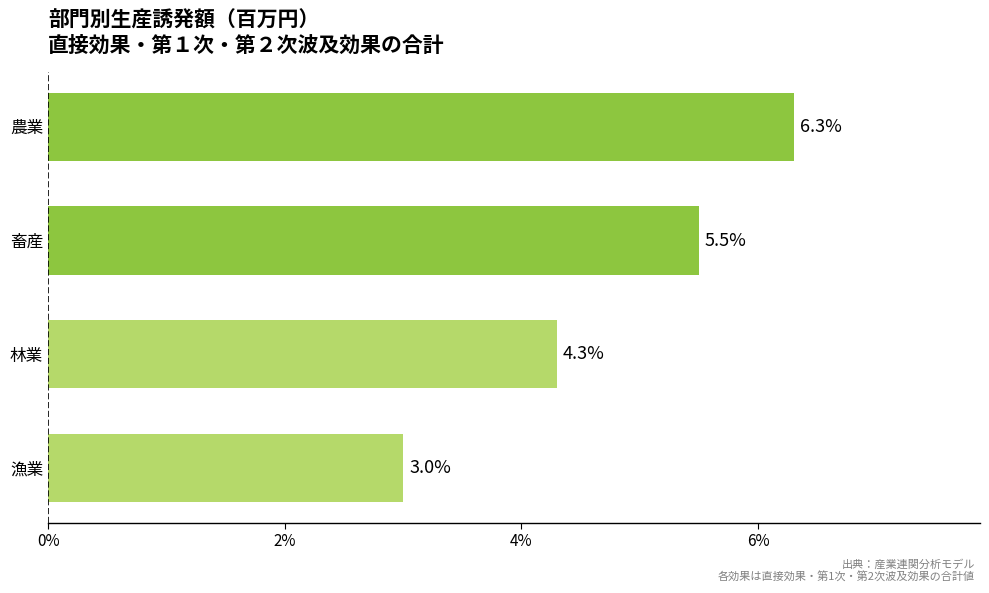

What is the average value?

4.8